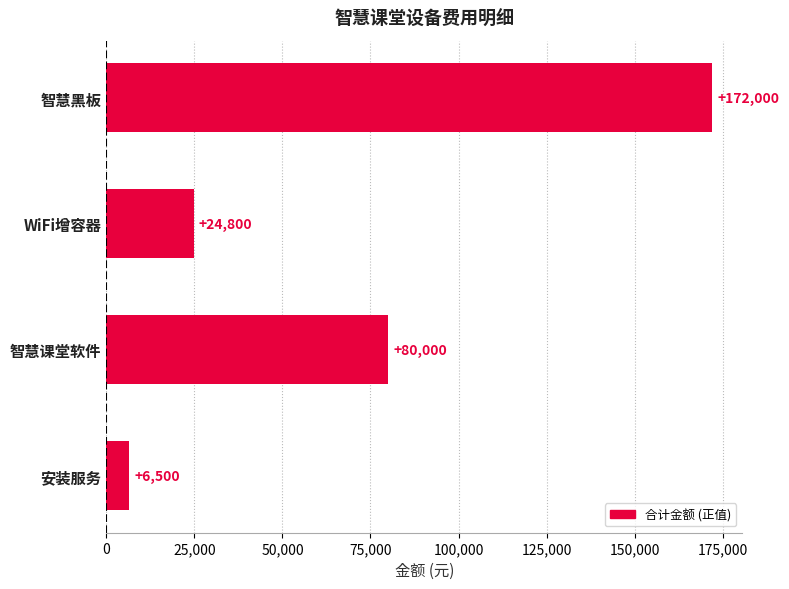

What is the sum of all values?

283300